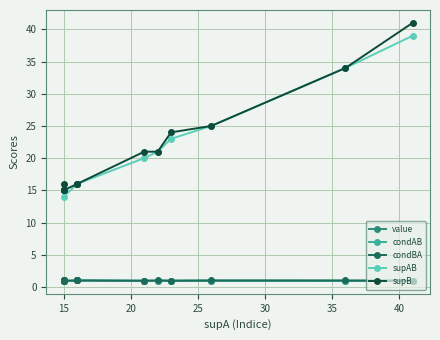

Reading left to right, list all the values displayed in this chart.

value: 1.0	1.0	0.9	0.9	1.0	1.0	1.0	1.0	1.0	1.0	0.9	1.0
condAB: 1.0	1.0	0.9	0.9	1.0	1.0	1.0	1.0	1.0	1.0	0.9	1.0
condBA: 1.0	1.0	0.9	0.9	1.0	1.0	1.0	1.0	1.0	1.0	1.0	1.0
supAB: 15.0	15.0	15.0	14.0	16.0	16.0	20.0	21.0	23.0	25.0	34.0	39.0
supB: 15.0	15.0	16.0	15.0	16.0	16.0	21.0	21.0	24.0	25.0	34.0	41.0